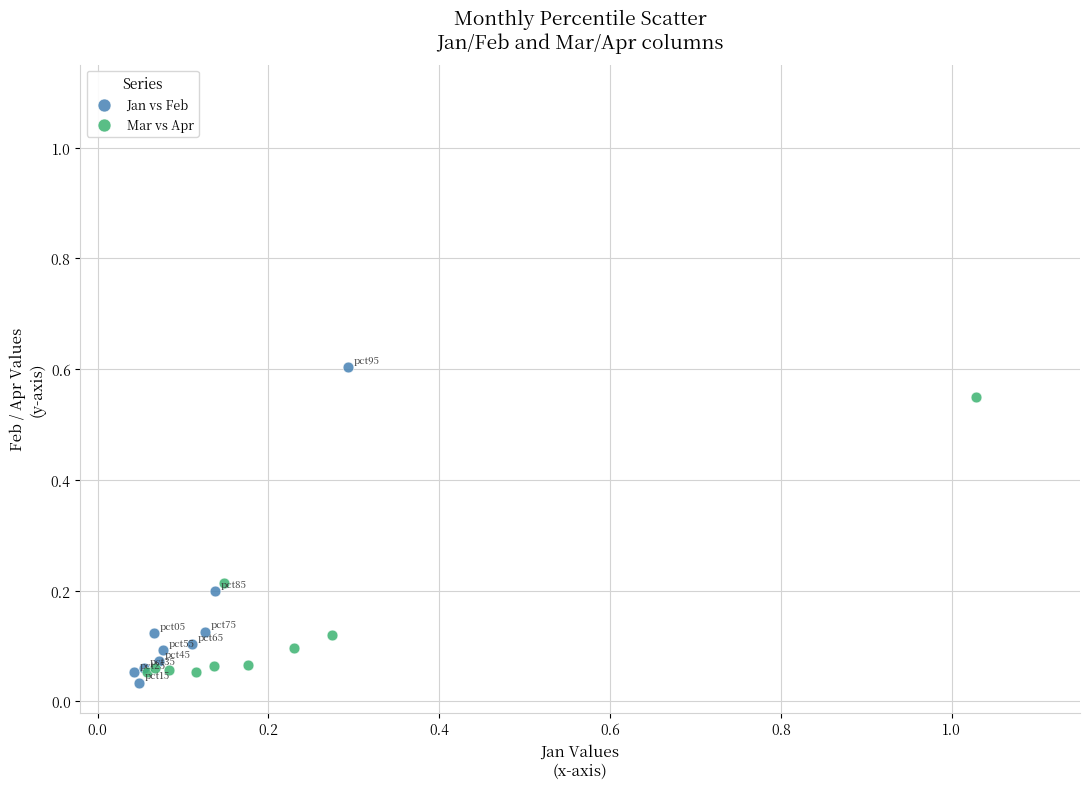

Which series contains the lowest Y value?

Jan vs Feb